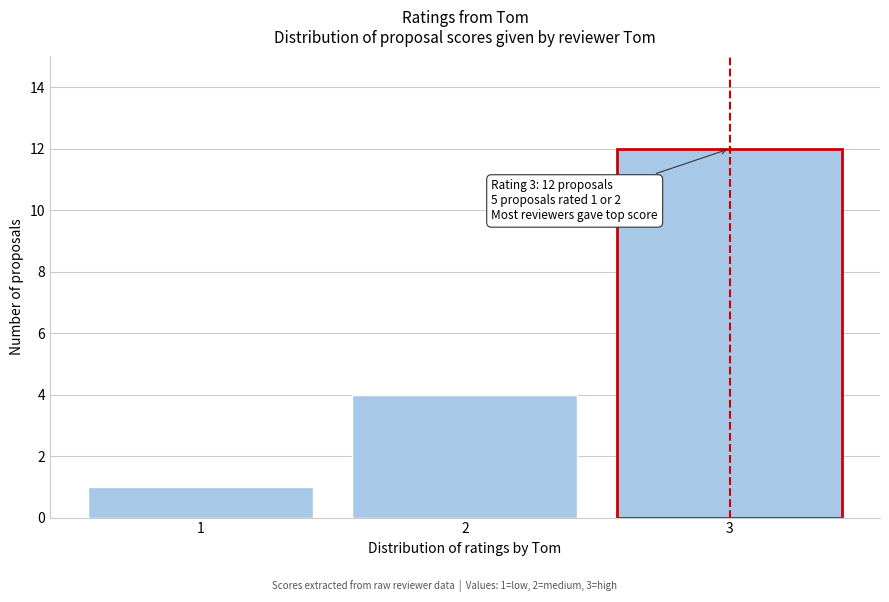

Over which range of the x-axis is the bar tallest?

2.5 to 3.5